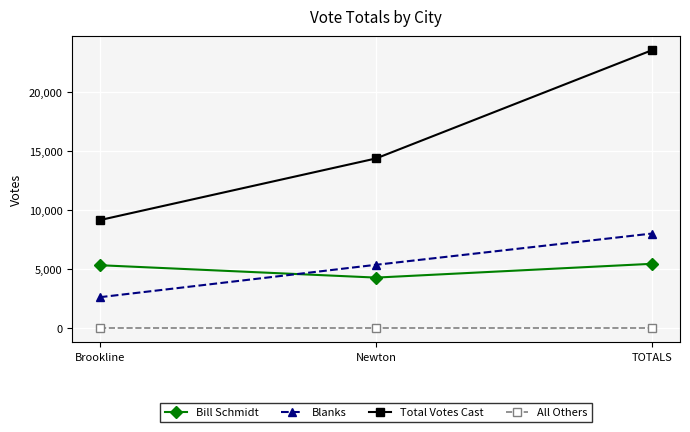

Is the value of Total Votes Cast at Newton greater than the value of Blanks at TOTALS?

Yes